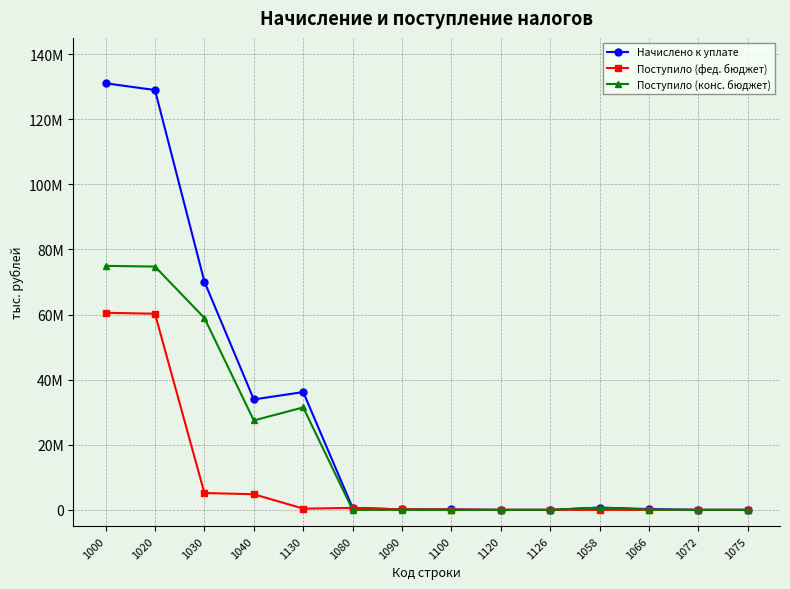

At which category does the chart reach its peak across all series?

1000